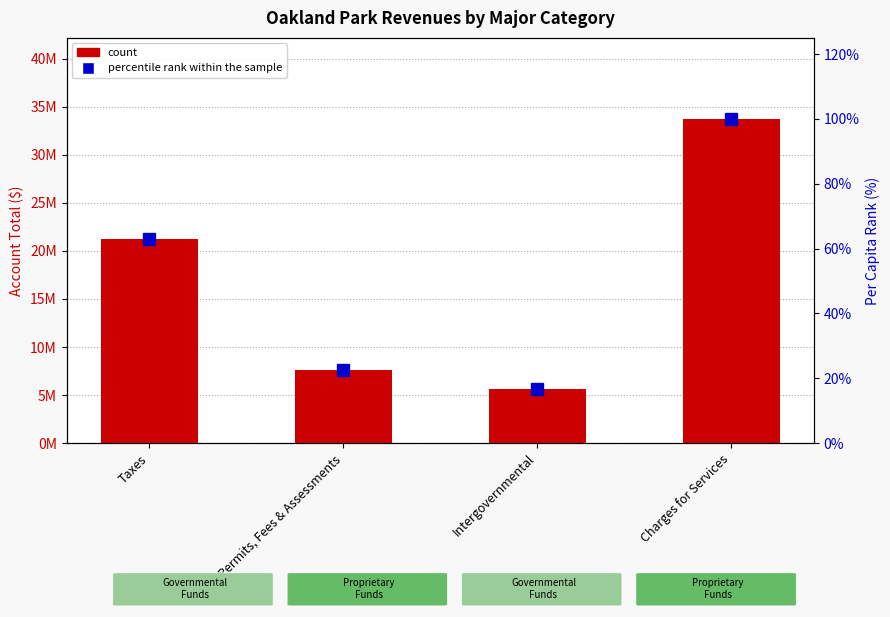

At Permits, Fees & Assessments, list the series in order from smallest to largest.

percentile rank within the sample, count